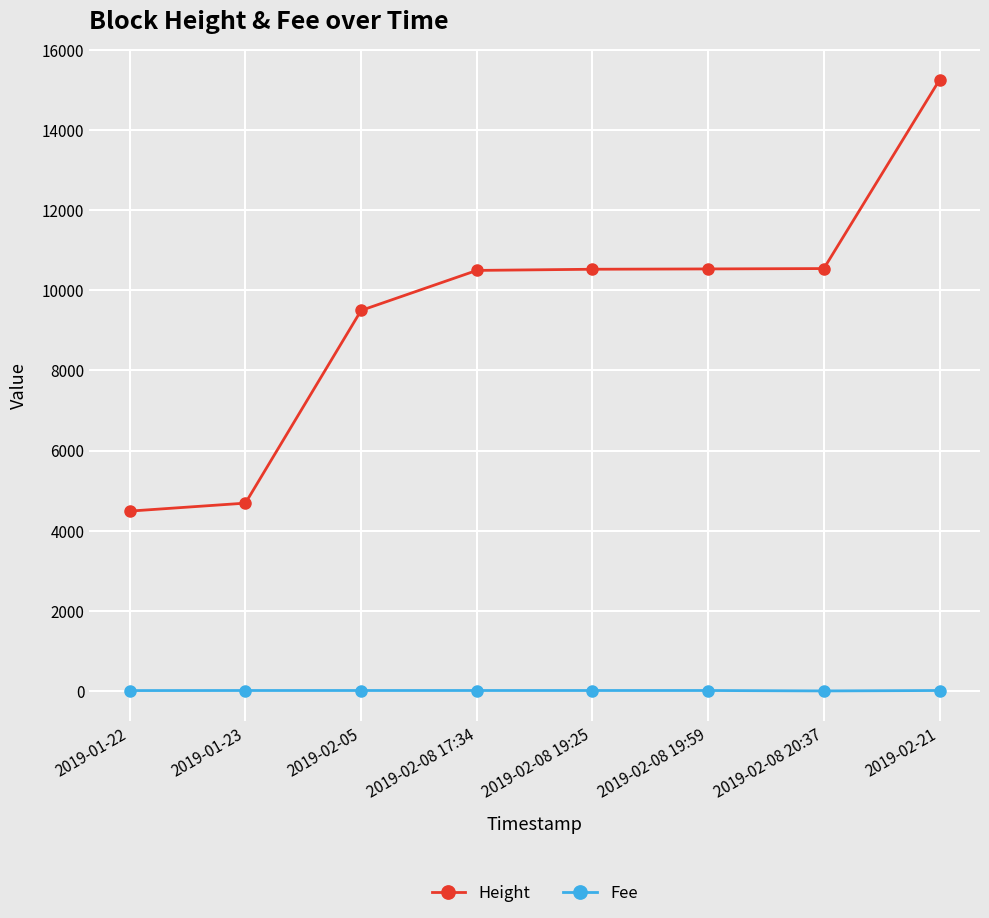

What position from the left is 2019-02-08 19:59?

6